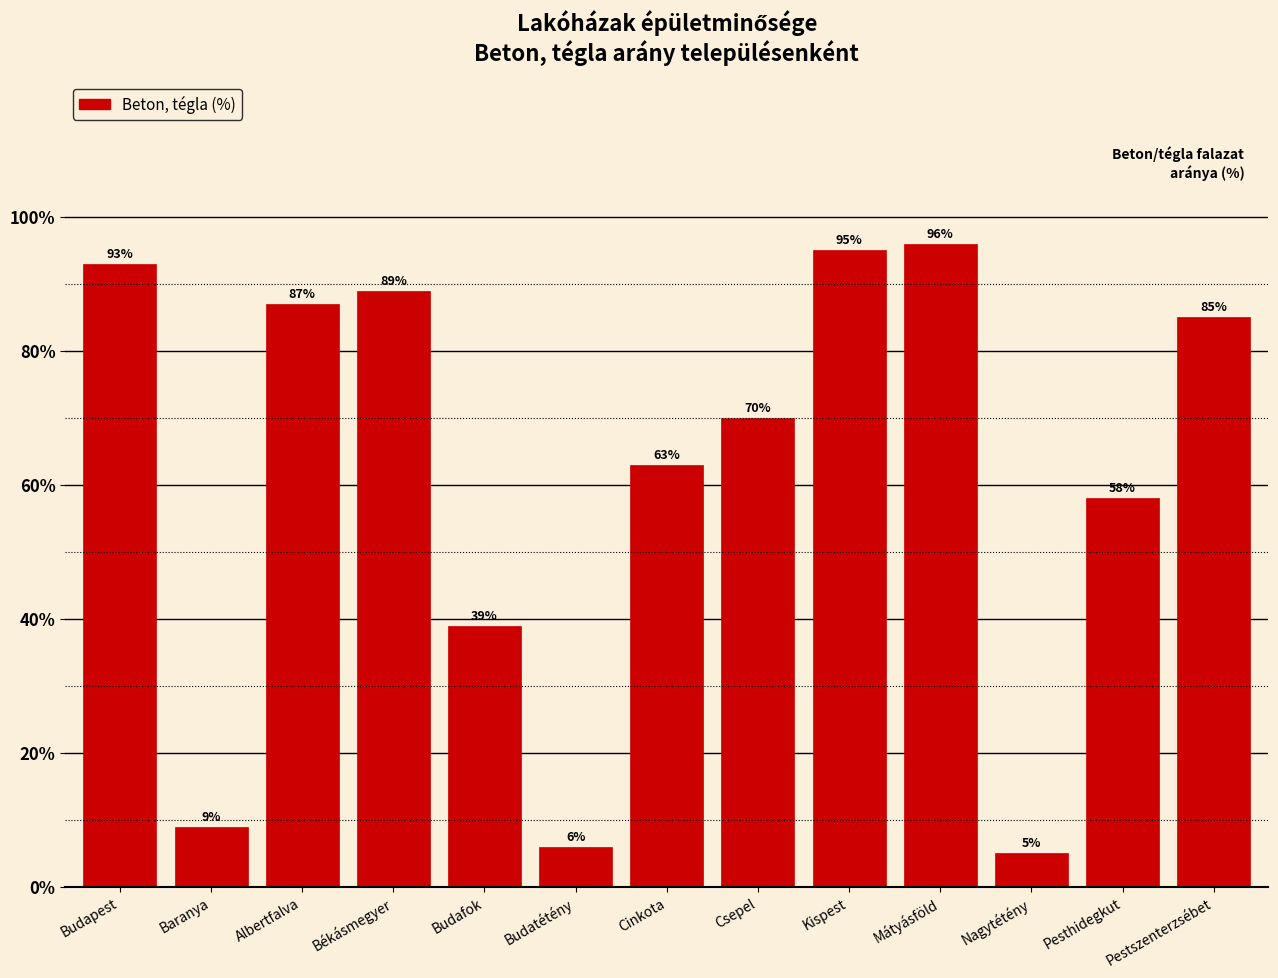

Is it true that the value at Pesthidegkut is 82?

False